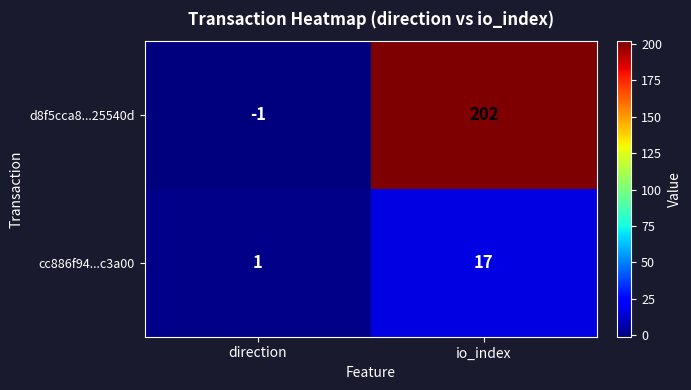

What is the sum of all cc886f94...c3a00 values?

18